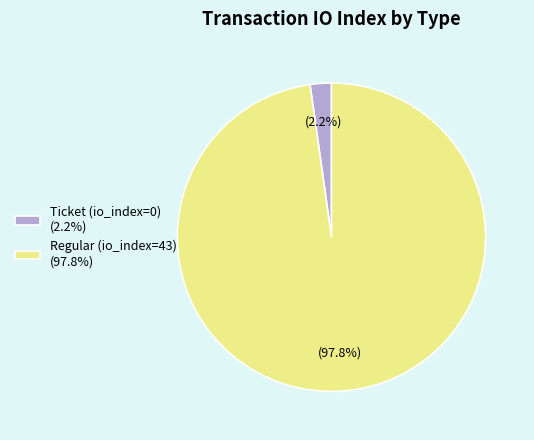

Does any single category account for the majority?

Yes